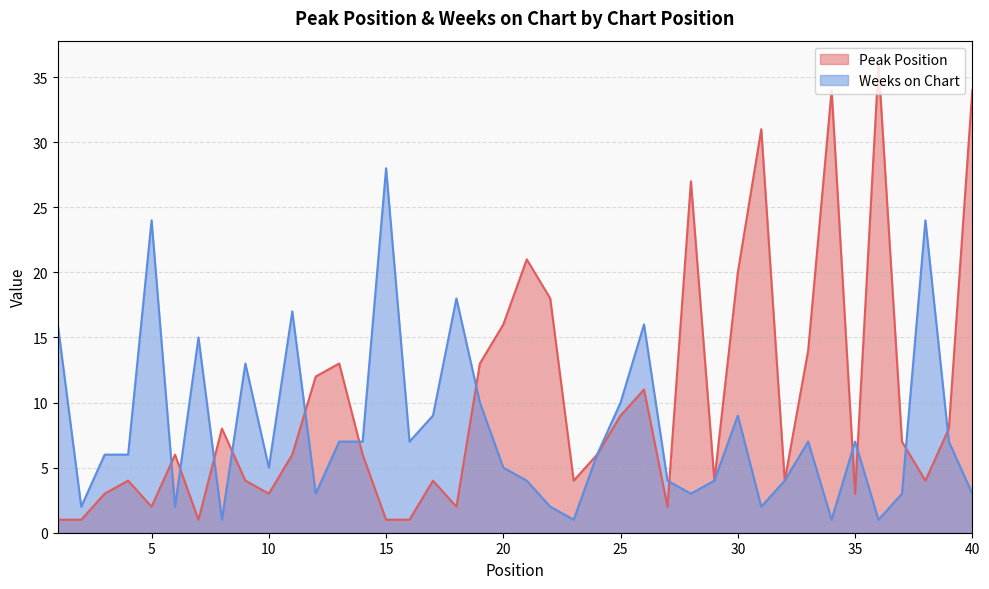

At which category does Peak Position reach its first local peak?

4